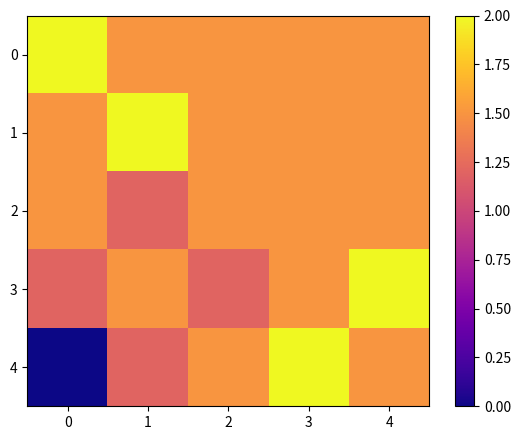

Count the number of categories in the chart.

5